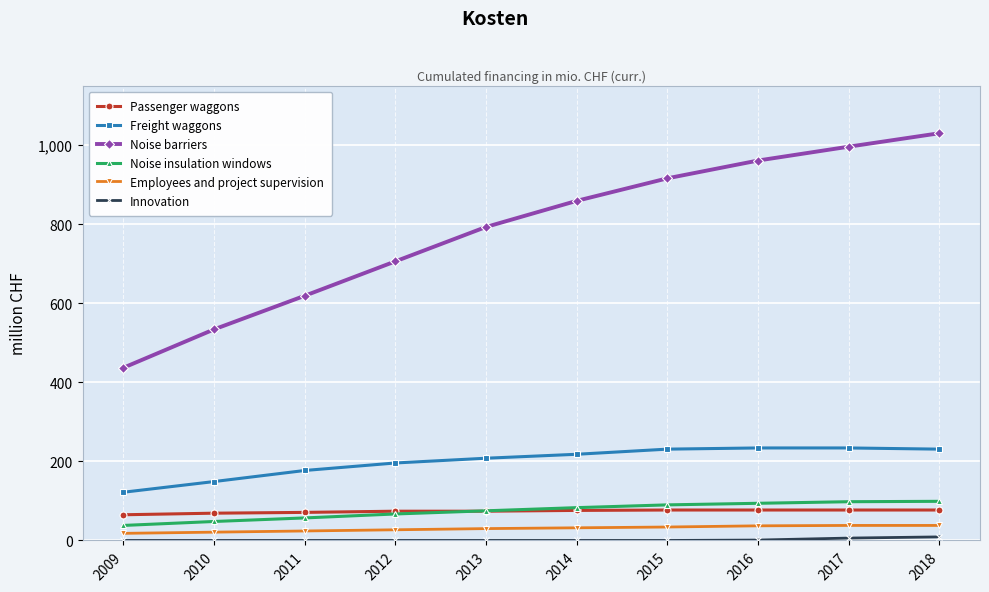

What is the maximum value shown in the chart?

1030